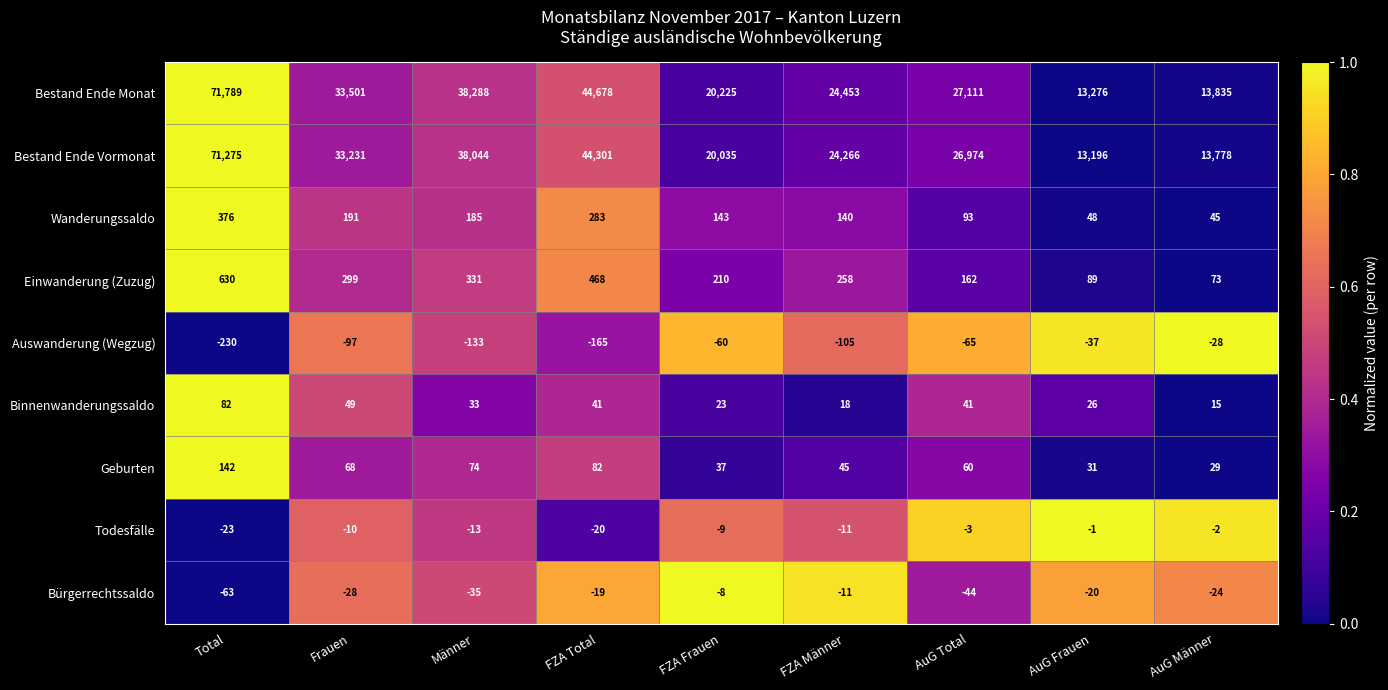

Is the value of Bürgerrechtssaldo at AuG Total greater than the value of Einwanderung (Zuzug) at AuG Total?

No